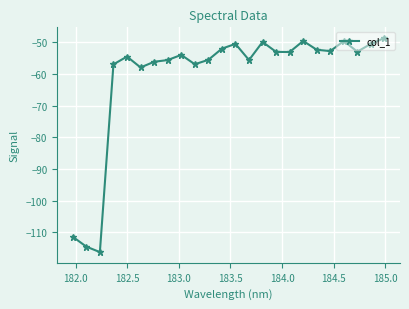

What is the smallest value displayed?

-116.2